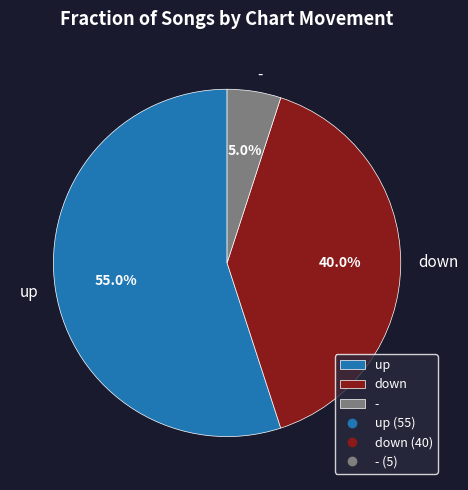

What portion of the pie excludes up?

45.0%